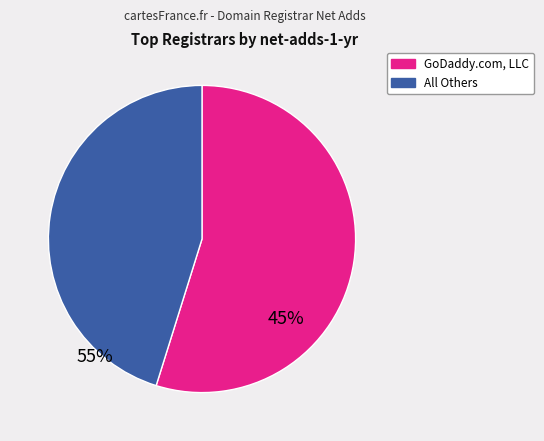

How many segments does this pie chart have?

2